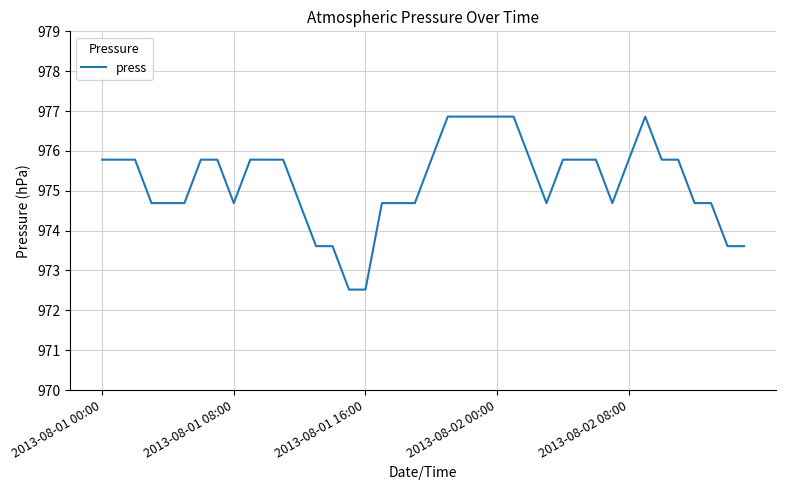

Is this an area chart (filled region under the line)?

No